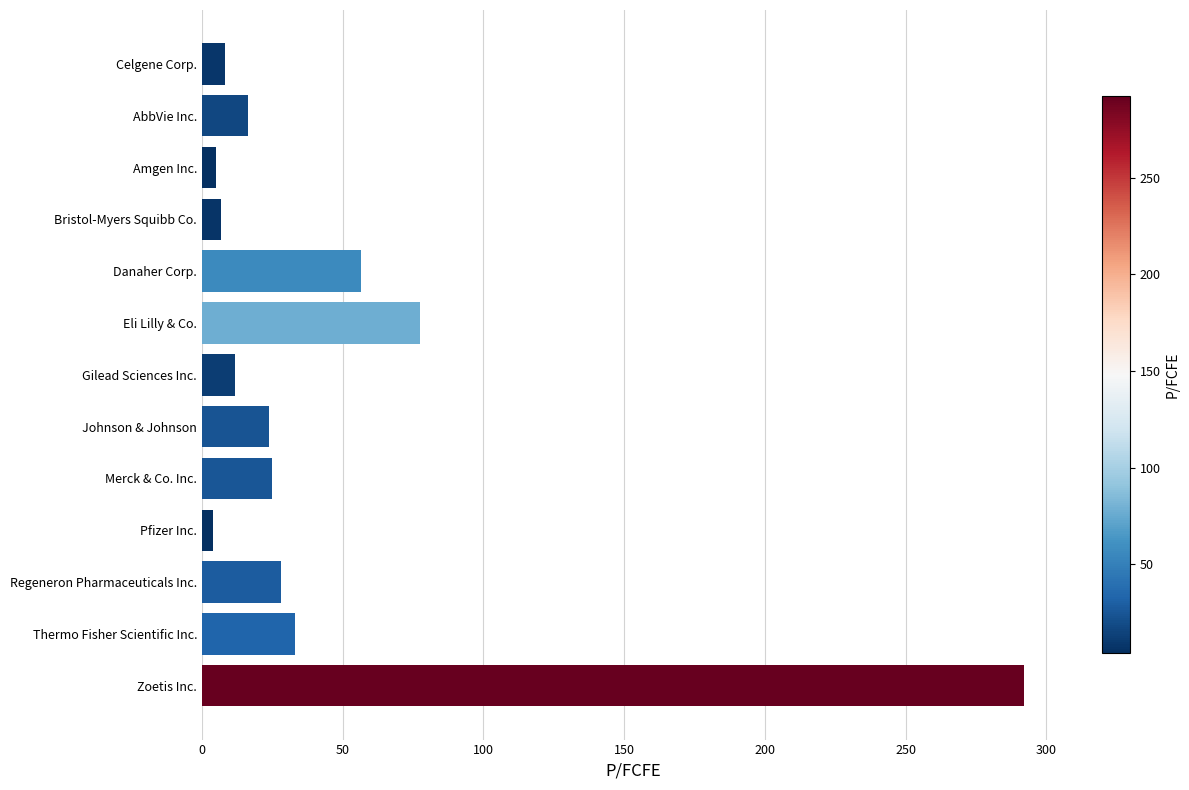

Which has a higher value, Celgene Corp. or AbbVie Inc.?

AbbVie Inc.